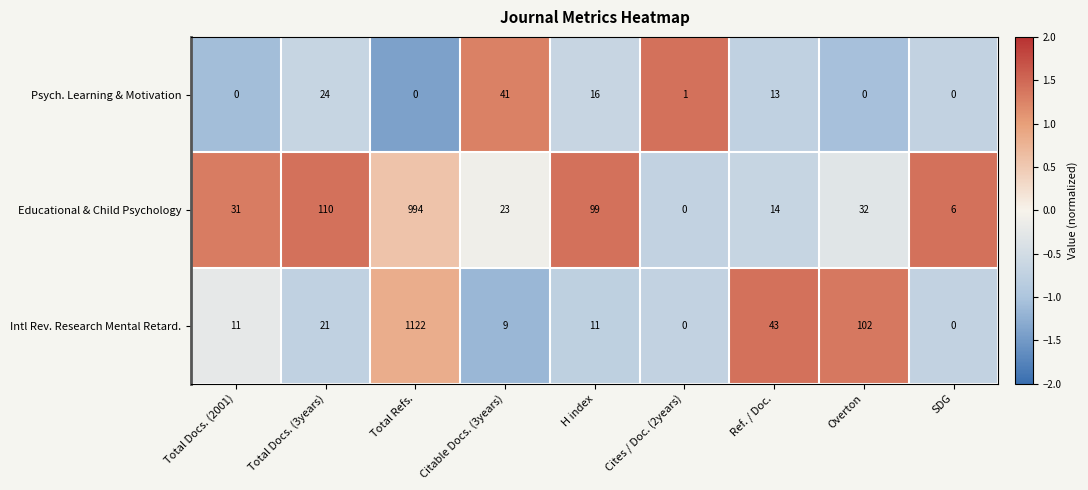

What is the highest value of the Educational & Child Psychology series?

994